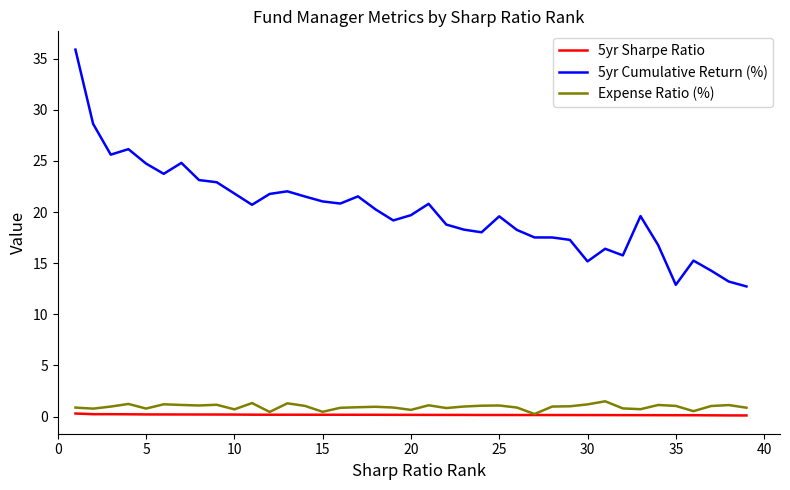

Which series has the largest total across all categories?

5yr Cumulative Return (%)